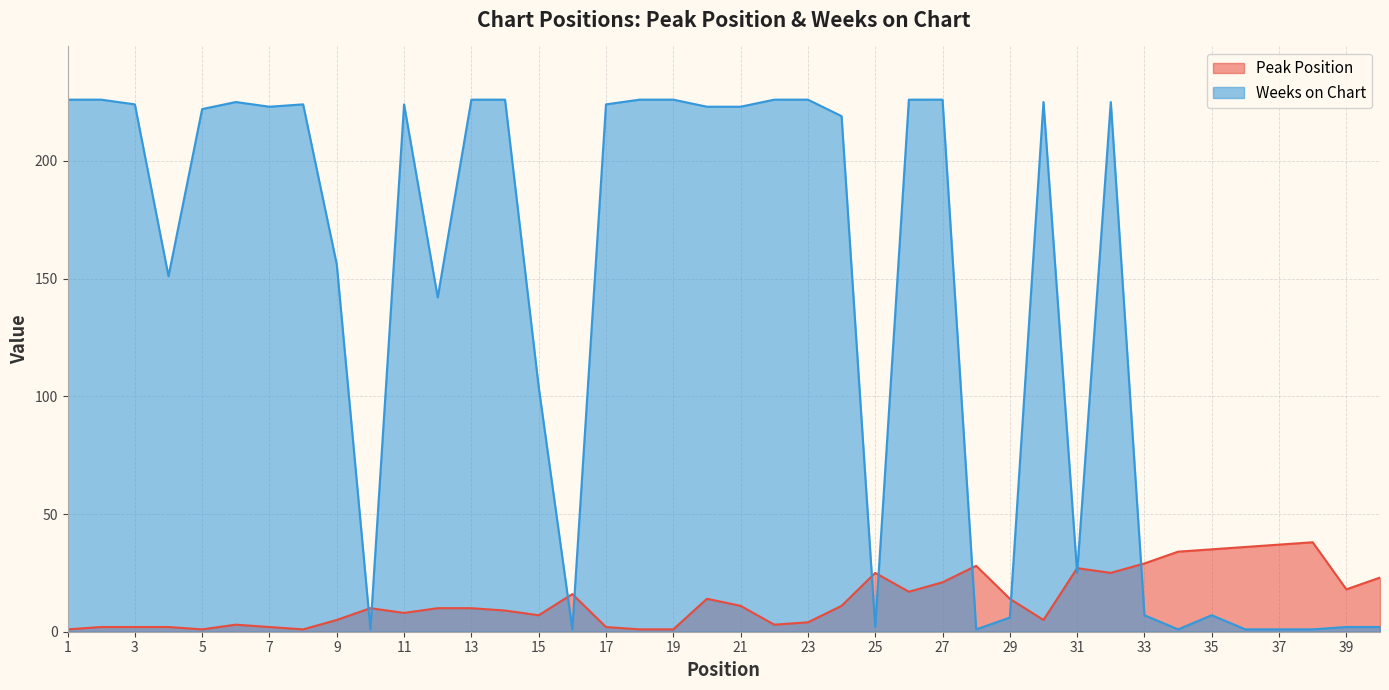

Reading left to right, transcribe all the data shown in this chart.

Peak Position: 1	2	2	2	1	3	2	1	5	10	8	10	10	9	7	16	2	1	1	14	11	3	4	11	25	17	21	28	14	5	27	25	29	34	35	36	37	38	18	23
Weeks on Chart: 226	226	224	151	222	225	223	224	156	1	224	142	226	226	104	1	224	226	226	223	223	226	226	219	2	226	226	1	6	225	25	225	7	1	7	1	1	1	2	2